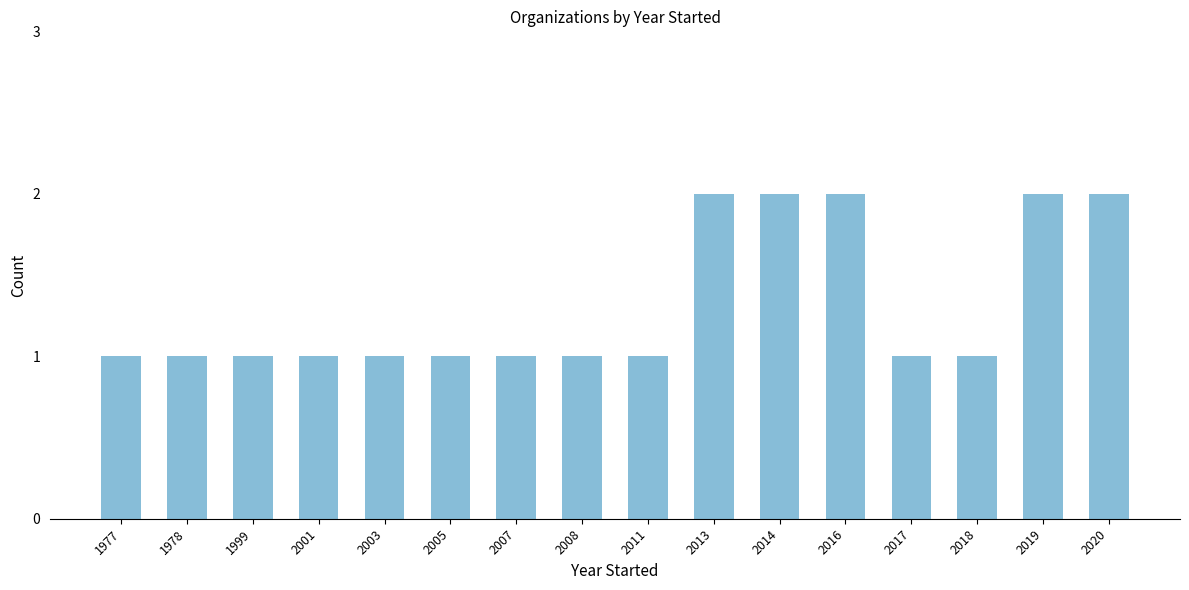

How many series are shown in this chart?

1